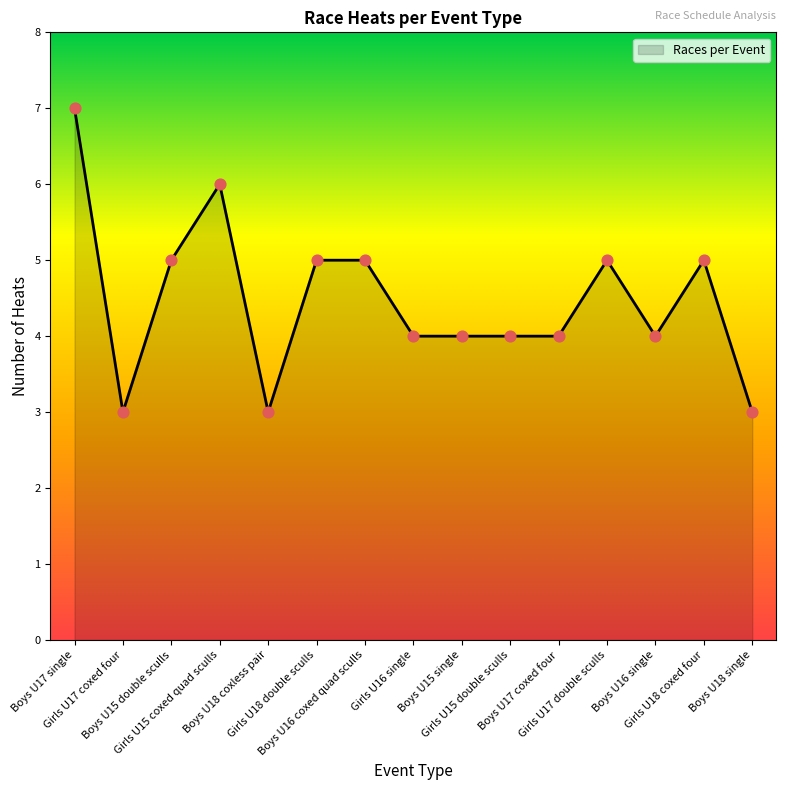

What is the change in value from Girls U18 double sculls to Boys U18 single?

-2